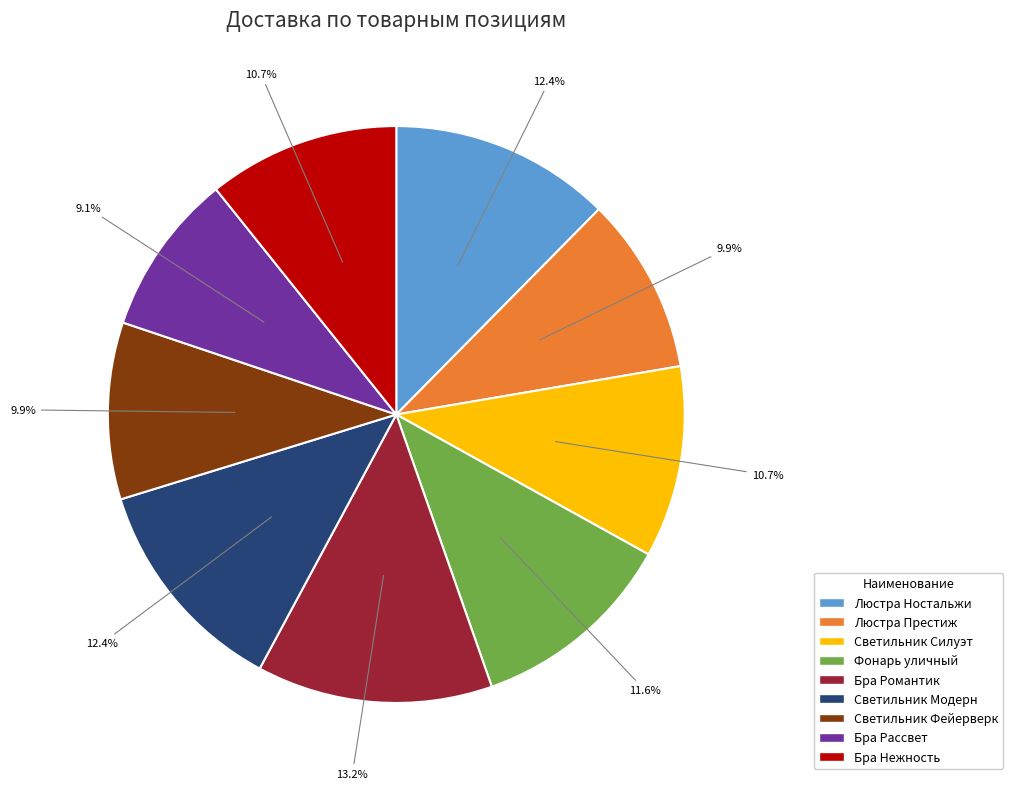

How much of the chart is everything except Бра Рассвет?

90.9%